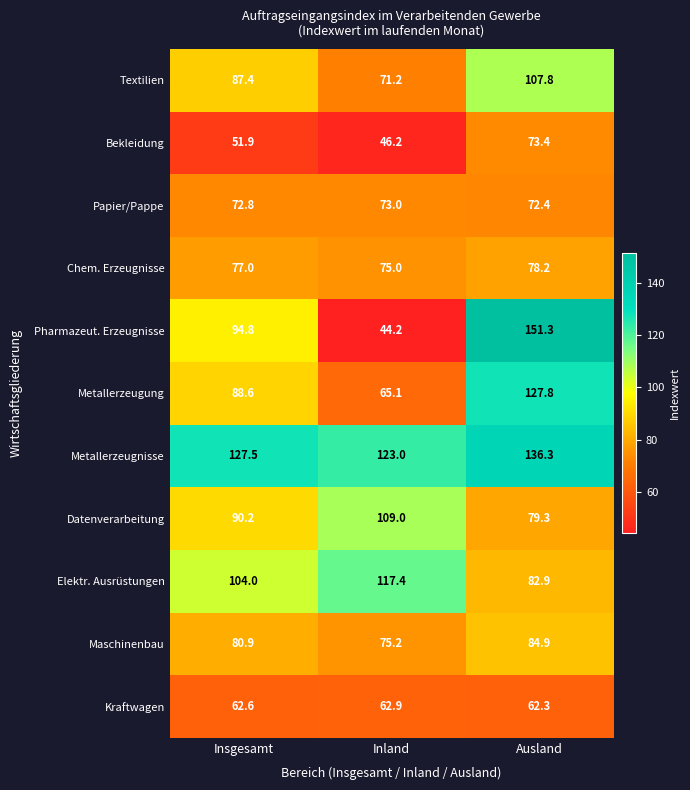

At Inland, list the series in order from smallest to largest.

Pharmazeut. Erzeugnisse, Bekleidung, Kraftwagen, Metallerzeugung, Textilien, Papier/Pappe, Chem. Erzeugnisse, Maschinenbau, Datenverarbeitung, Elektr. Ausrüstungen, Metallerzeugnisse